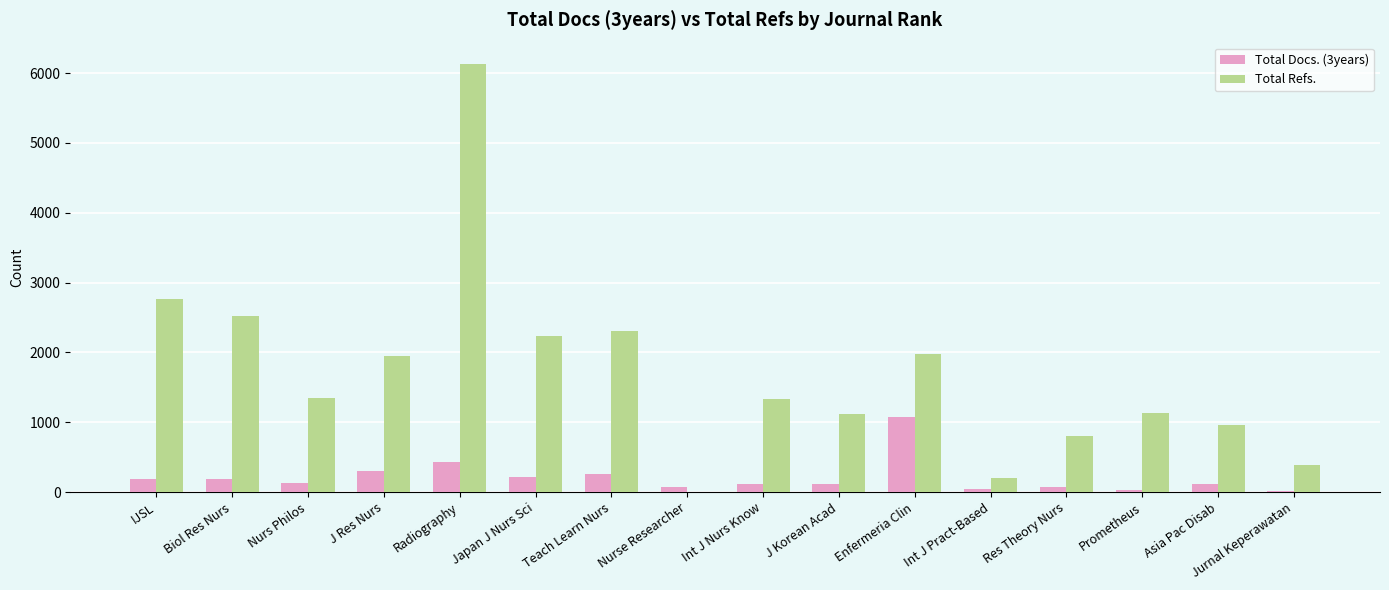

Is it true that Total Refs. equals 2526 at Biol Res Nurs?

True